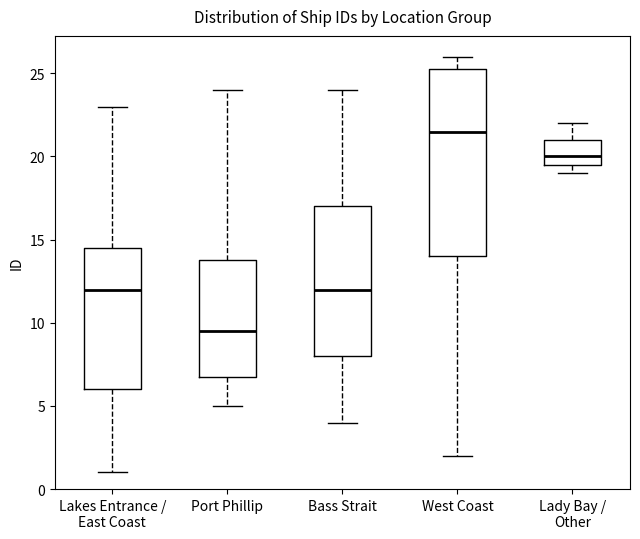

Which box has the highest median line?

West Coast